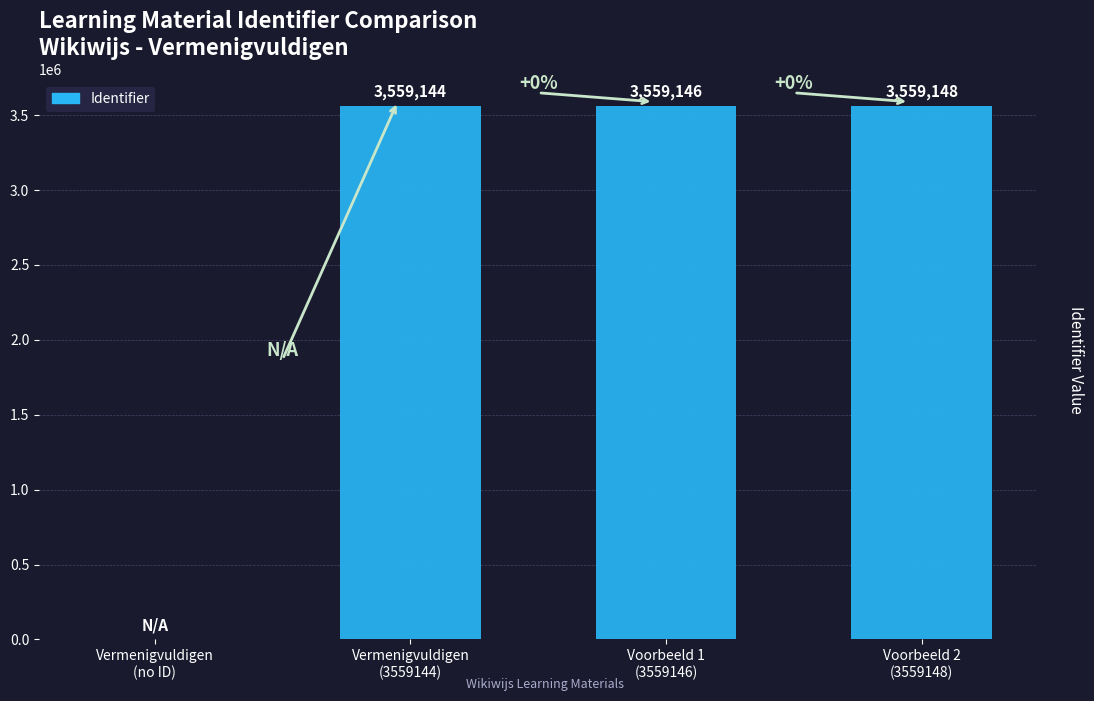

Reading right to left, transcribe all the data shown in this chart.

Voorbeeld 2
(3559148)=3559148	Voorbeeld 1
(3559146)=3559146	Vermenigvuldigen
(3559144)=3559144	Vermenigvuldigen
(no ID)=0